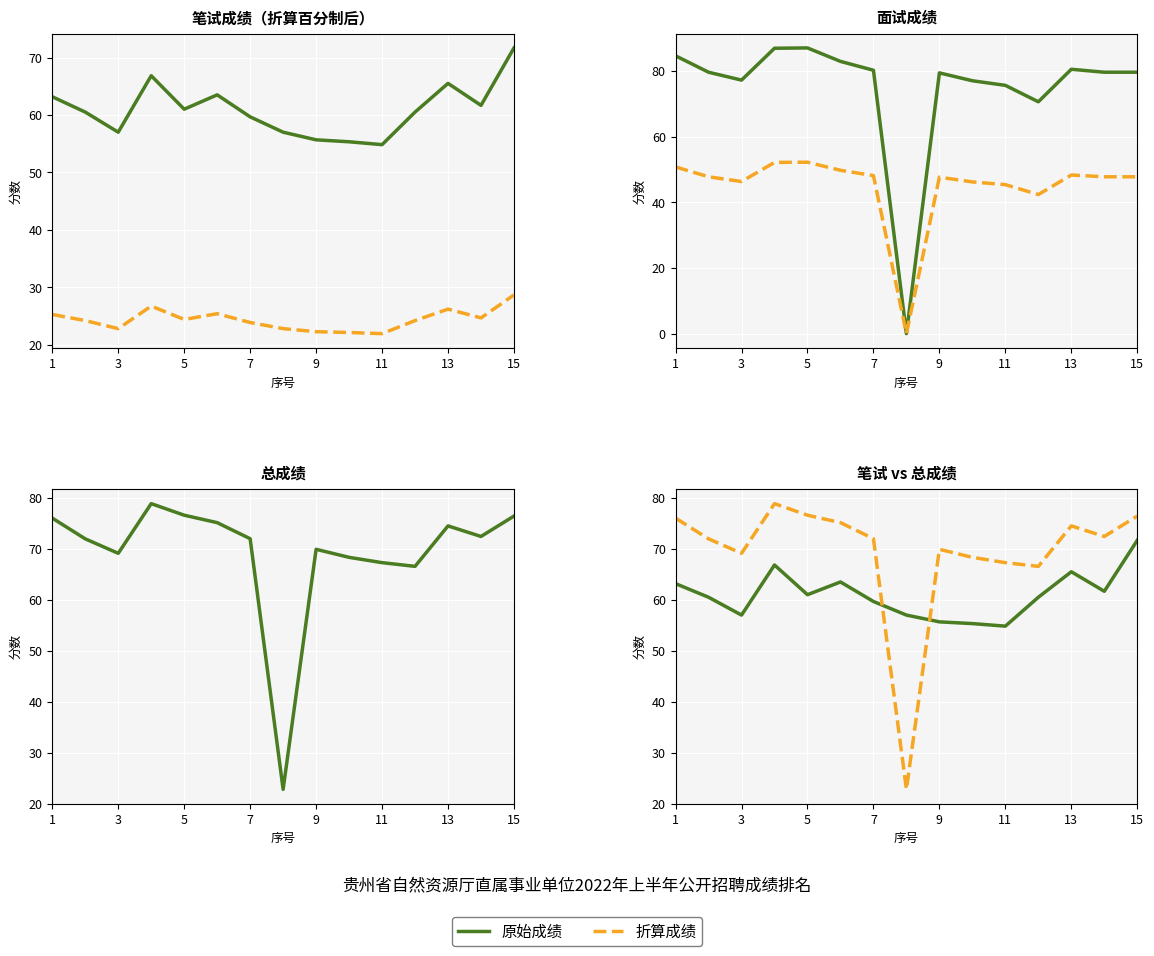

What is the spread (max minus min) of values at 11?

57.5